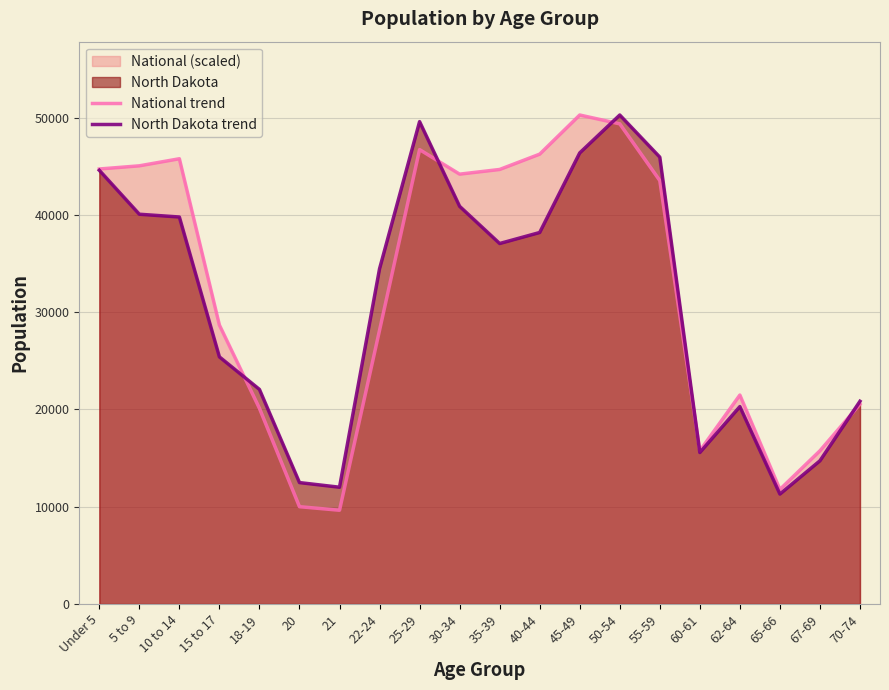

List the series in order of their peak value, lowest first.

National trend, North Dakota trend